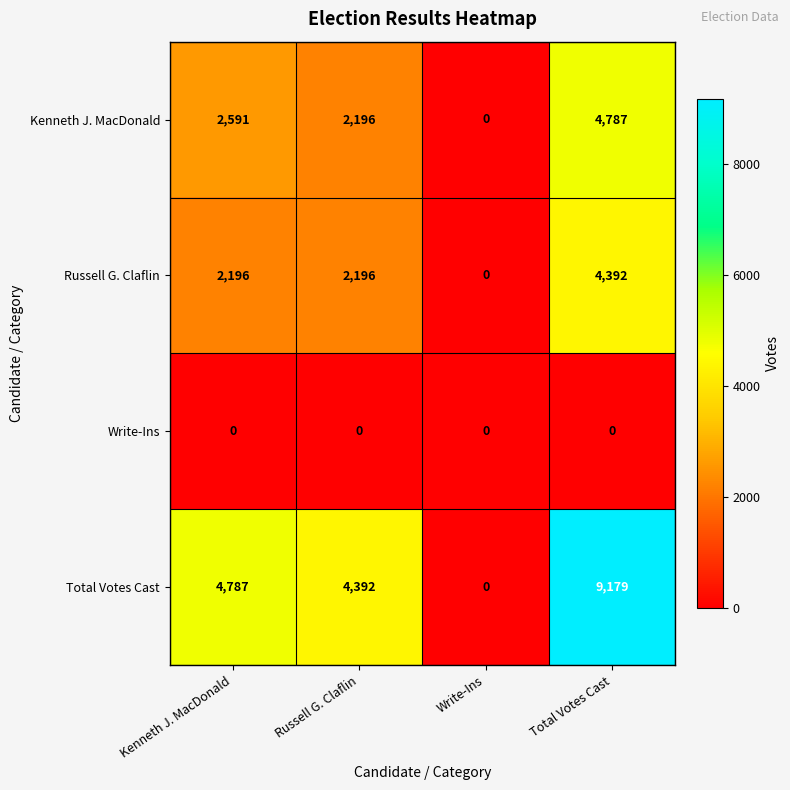

The value of Total Votes Cast at Kenneth J. MacDonald is 4787. True or false?

True